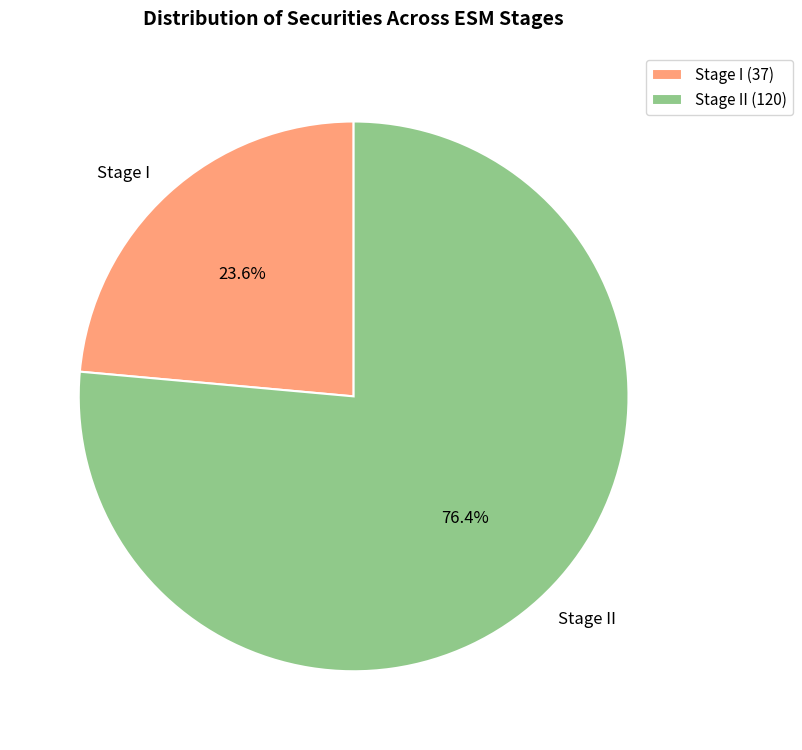

The Stage II slice represents 76% of the pie. True or false?

True